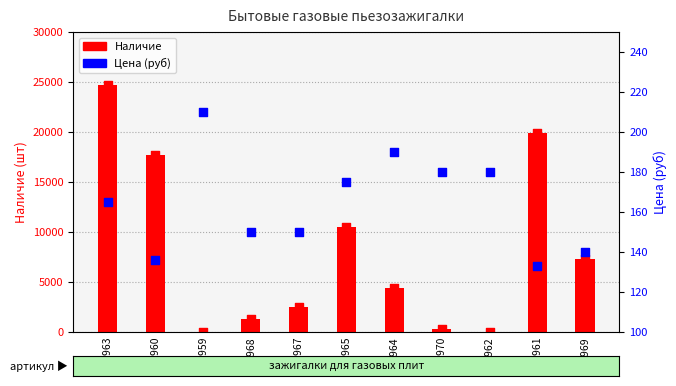

Which series has the widest spread of Y values?

Наличие